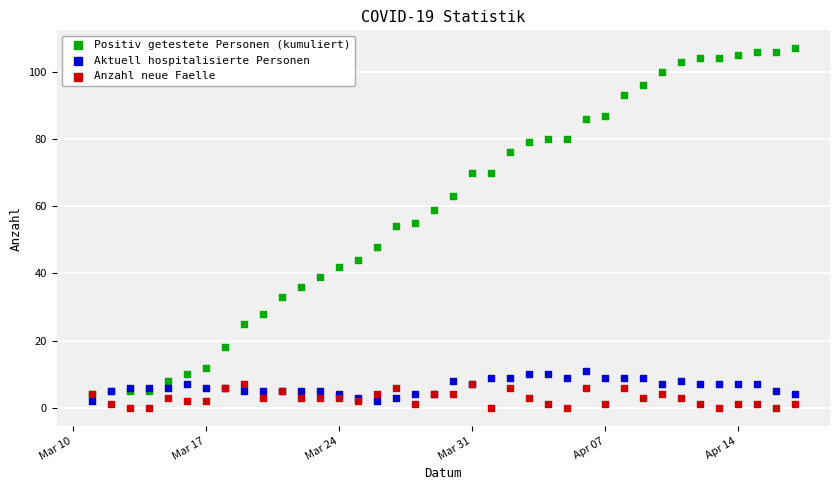

Which series contains the highest Y value?

Positiv getestete Personen (kumuliert)